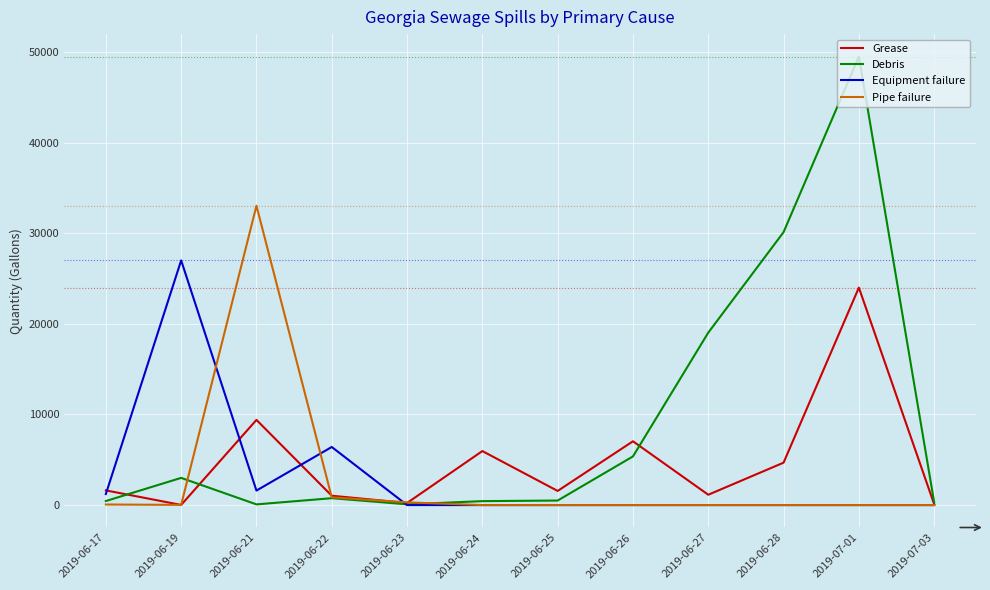

At which label does Grease reach its peak?

2019-07-01